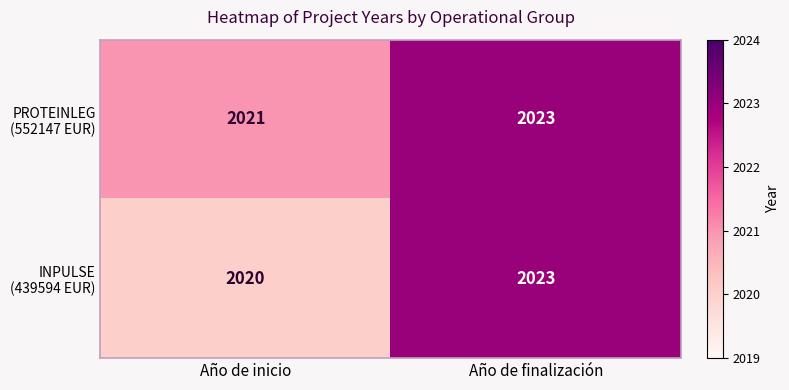

What is the greatest value displayed?

2023